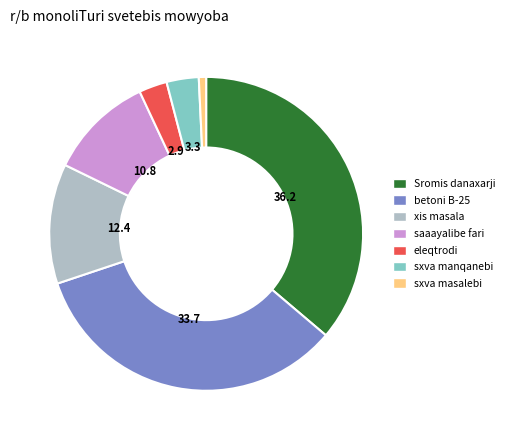

Is it true that eleqtrodi is 3% of the pie?

True